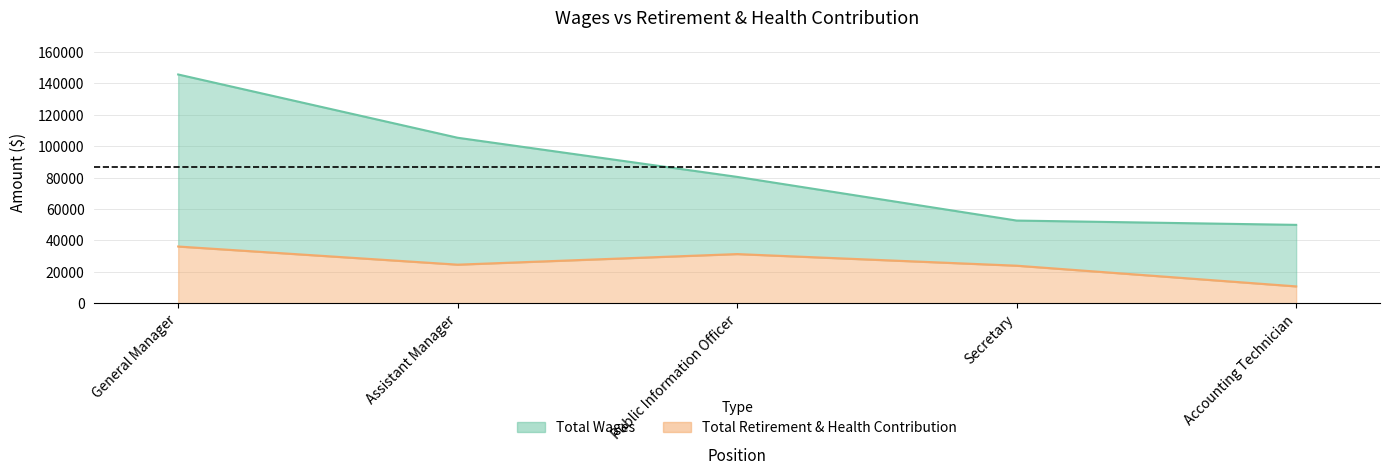

The value of Total Retirement & Health Contribution at Assistant Manager is 41364. True or false?

False